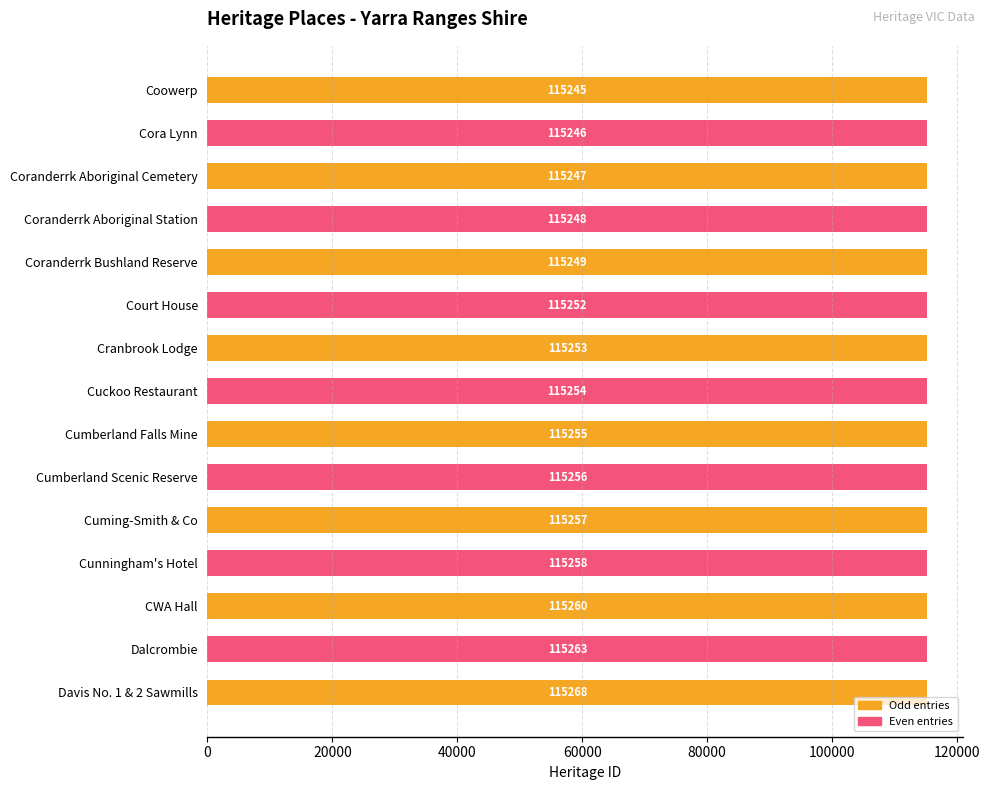

Rank the categories by value from highest to lowest.

Davis No. 1 & 2 Sawmills, Dalcrombie, CWA Hall, Cunningham's Hotel, Cuming-Smith & Co, Cumberland Scenic Reserve, Cumberland Falls Mine, Cuckoo Restaurant, Cranbrook Lodge, Court House, Coranderrk Bushland Reserve, Coranderrk Aboriginal Station, Coranderrk Aboriginal Cemetery, Cora Lynn, Coowerp